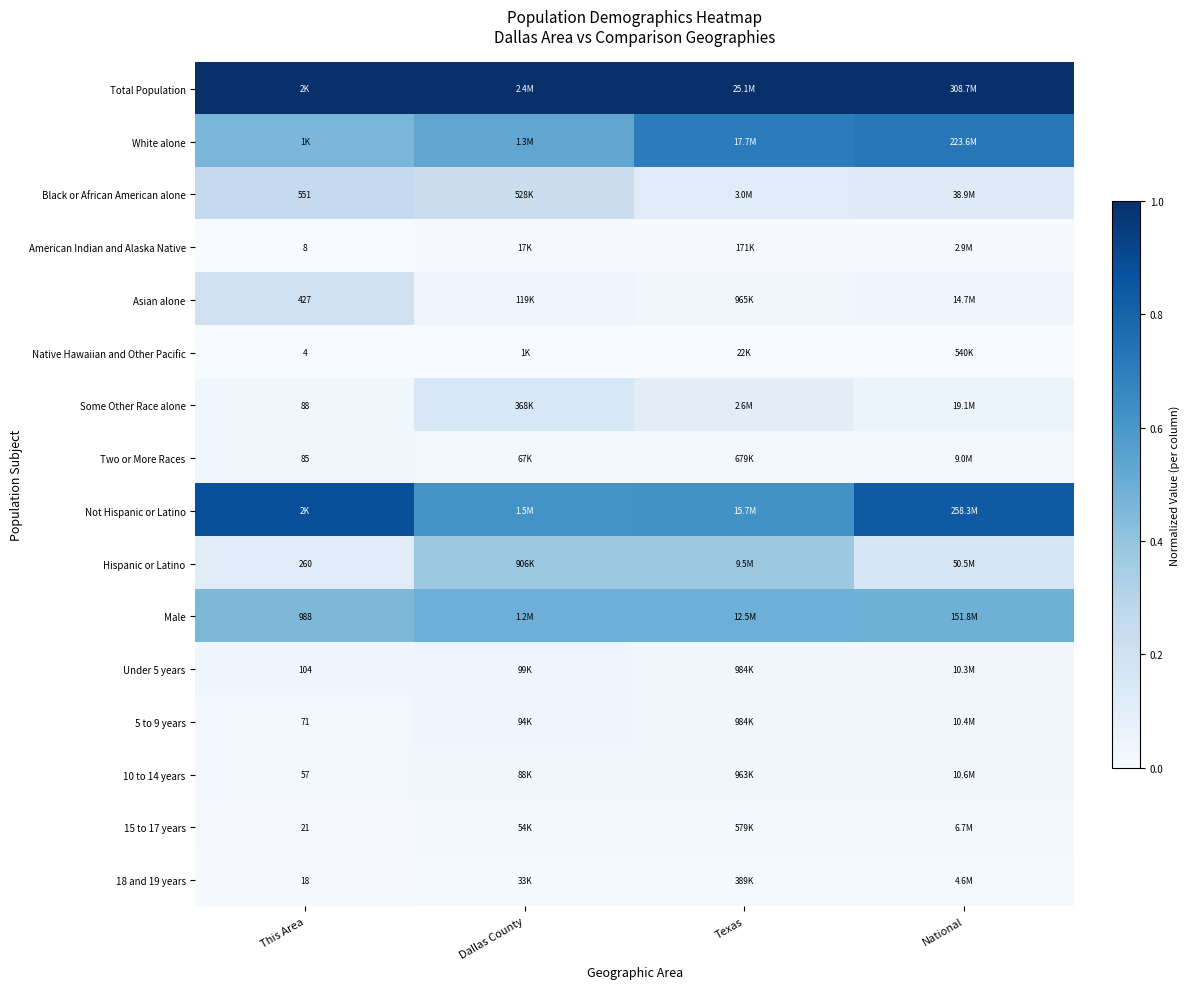

What is the spread (max minus min) of values at Dallas County?

1.0